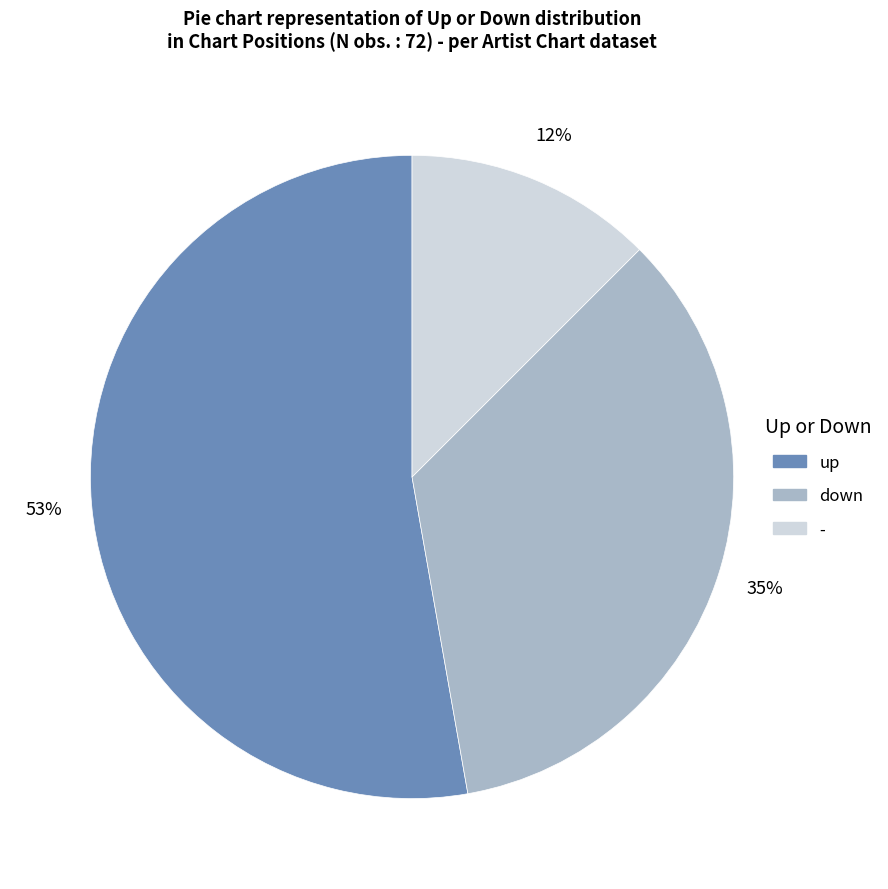

Between down and up, which is larger?

up